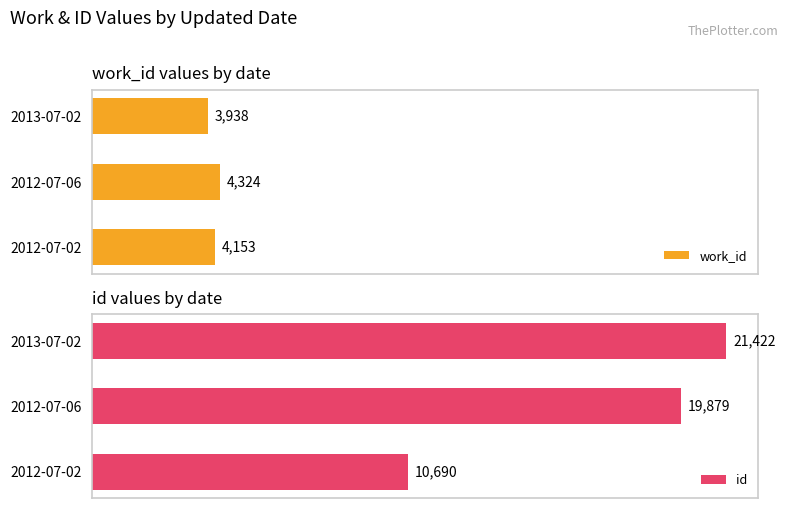

List the labels in order of work_id value, largest first.

2012-07-06, 2012-07-02, 2013-07-02